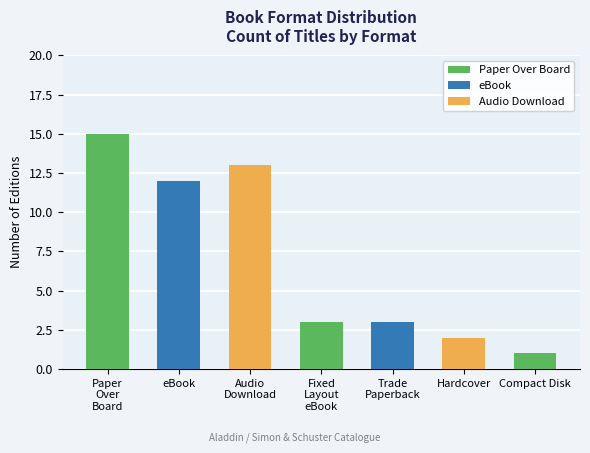

Between Compact Disk and Fixed
Layout
eBook, which is larger?

Fixed
Layout
eBook